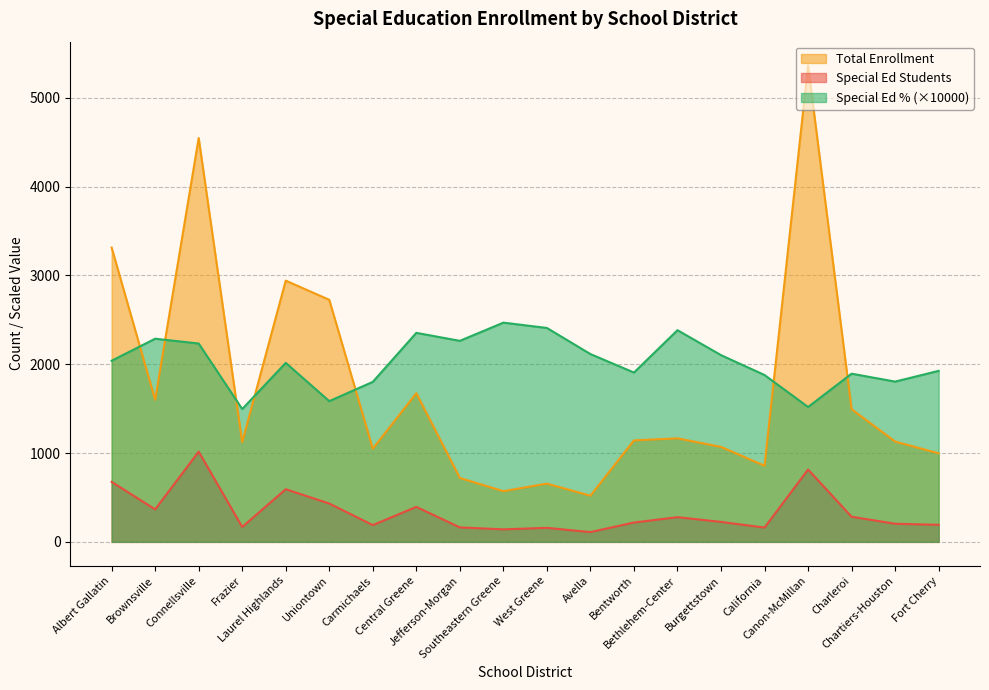

What is the difference between the highest and lowest values at Laurel Highlands?

2349.0